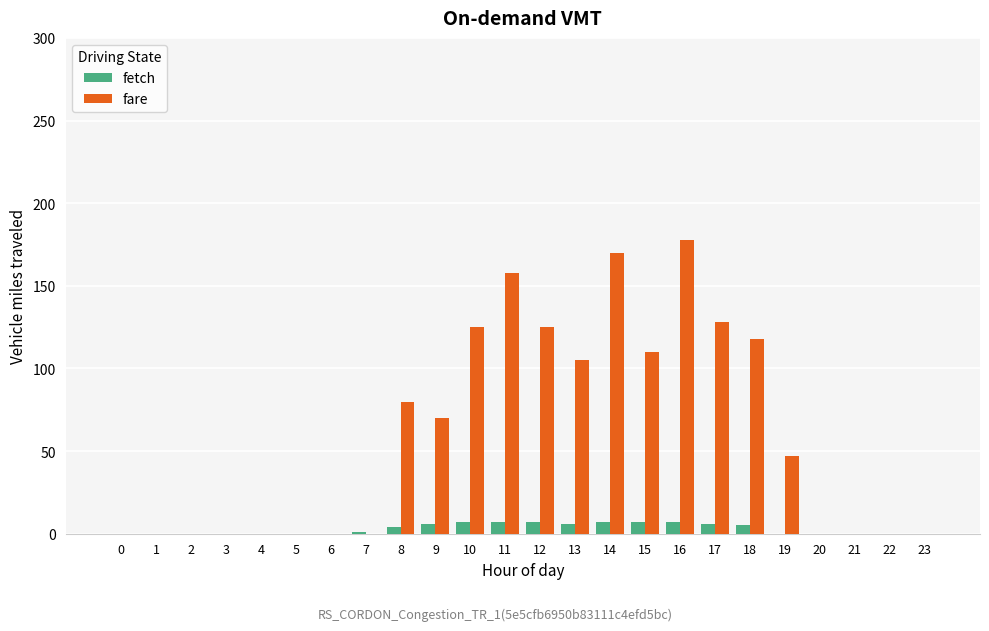

Are the bars horizontal?

No